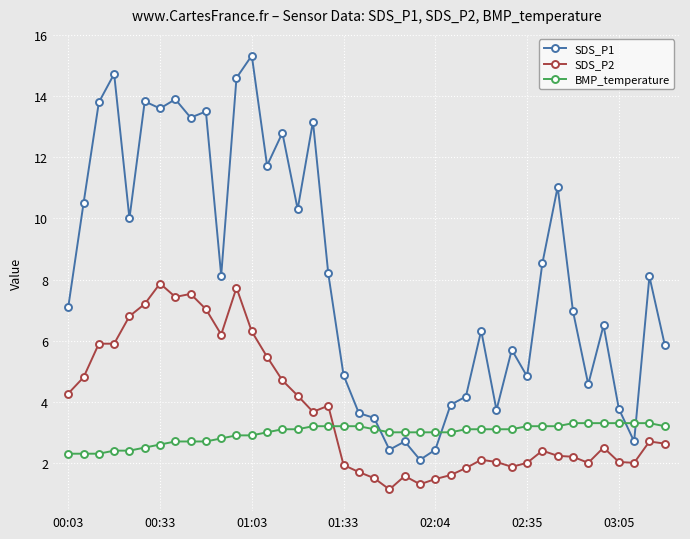

True or false: BMP_temperature and SDS_P1 cross at least once.

True